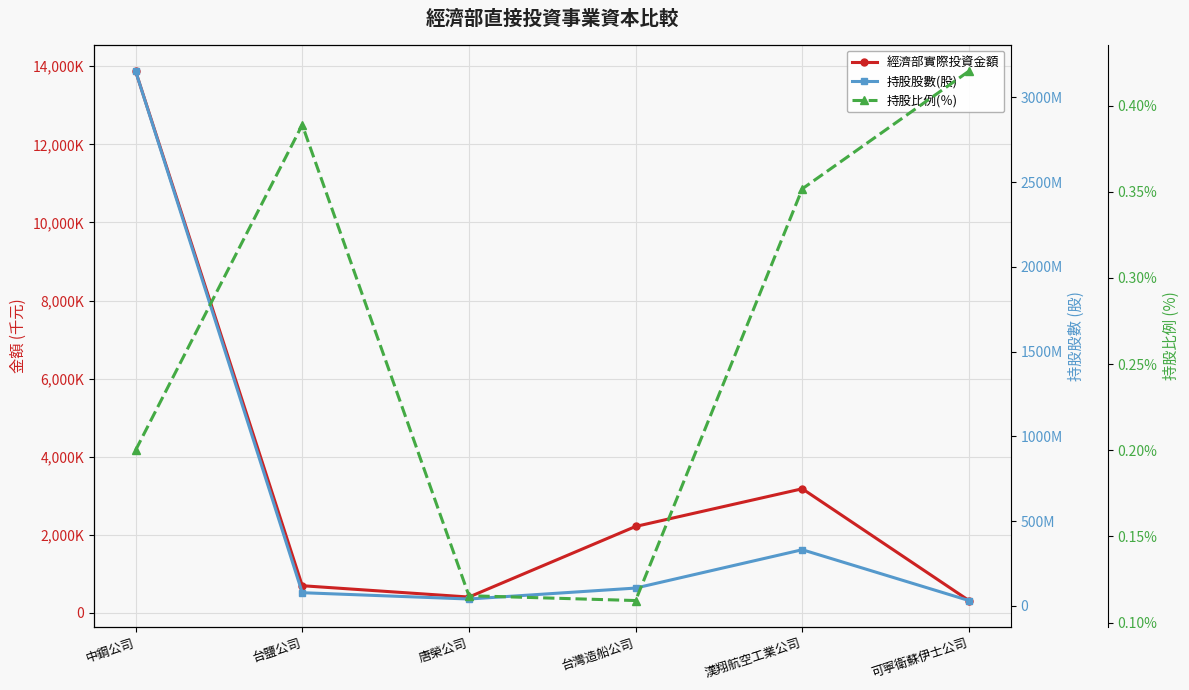

True or false: 持股股數(股) and 經濟部實際投資金額 intersect in this chart.

False